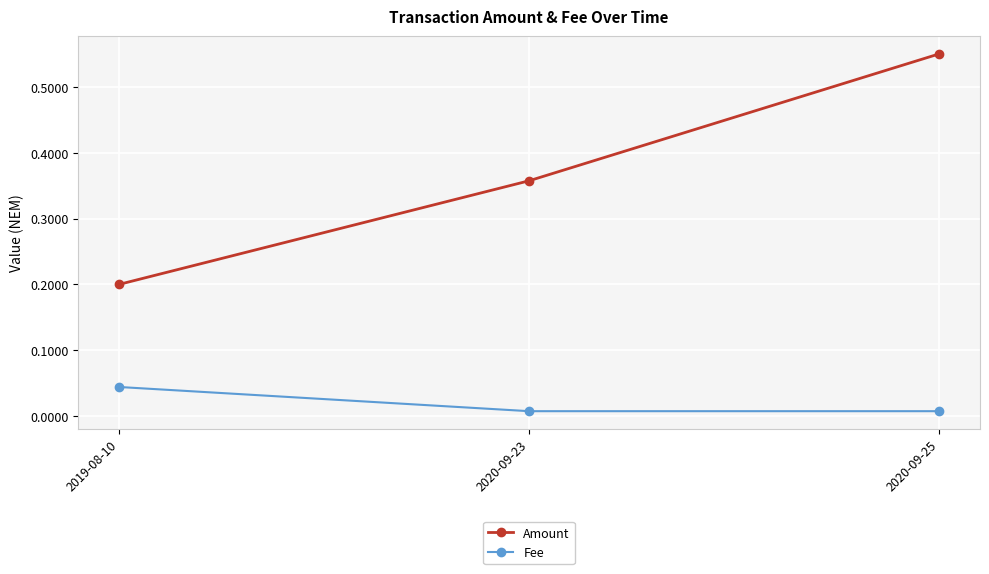

At which category does the chart reach its peak across all series?

2020-09-25